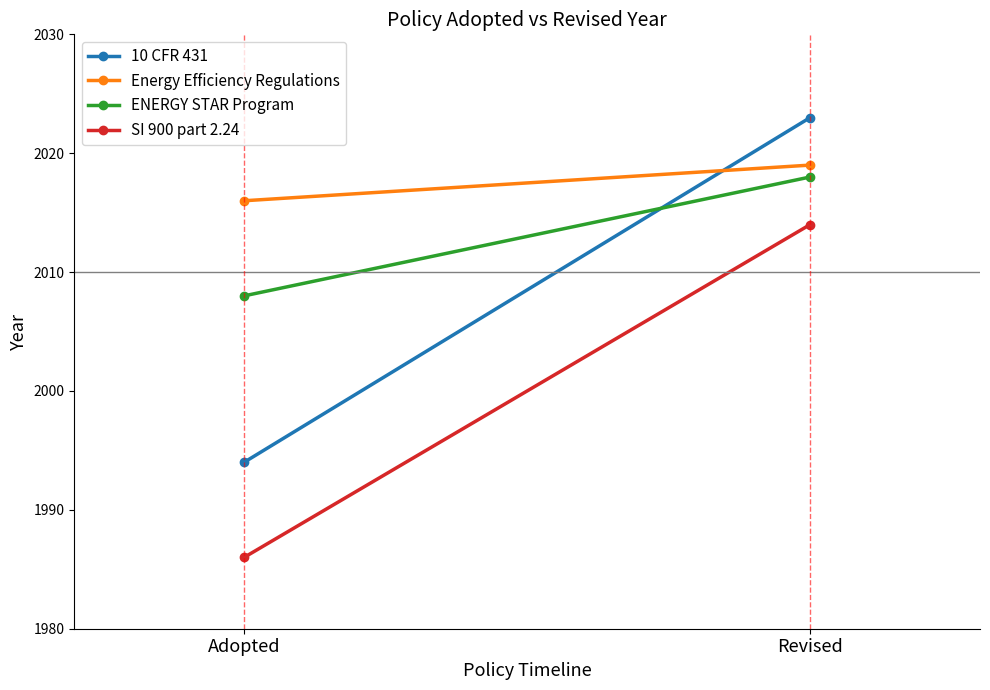

What is the lowest value of the 10 CFR 431 series?

1994